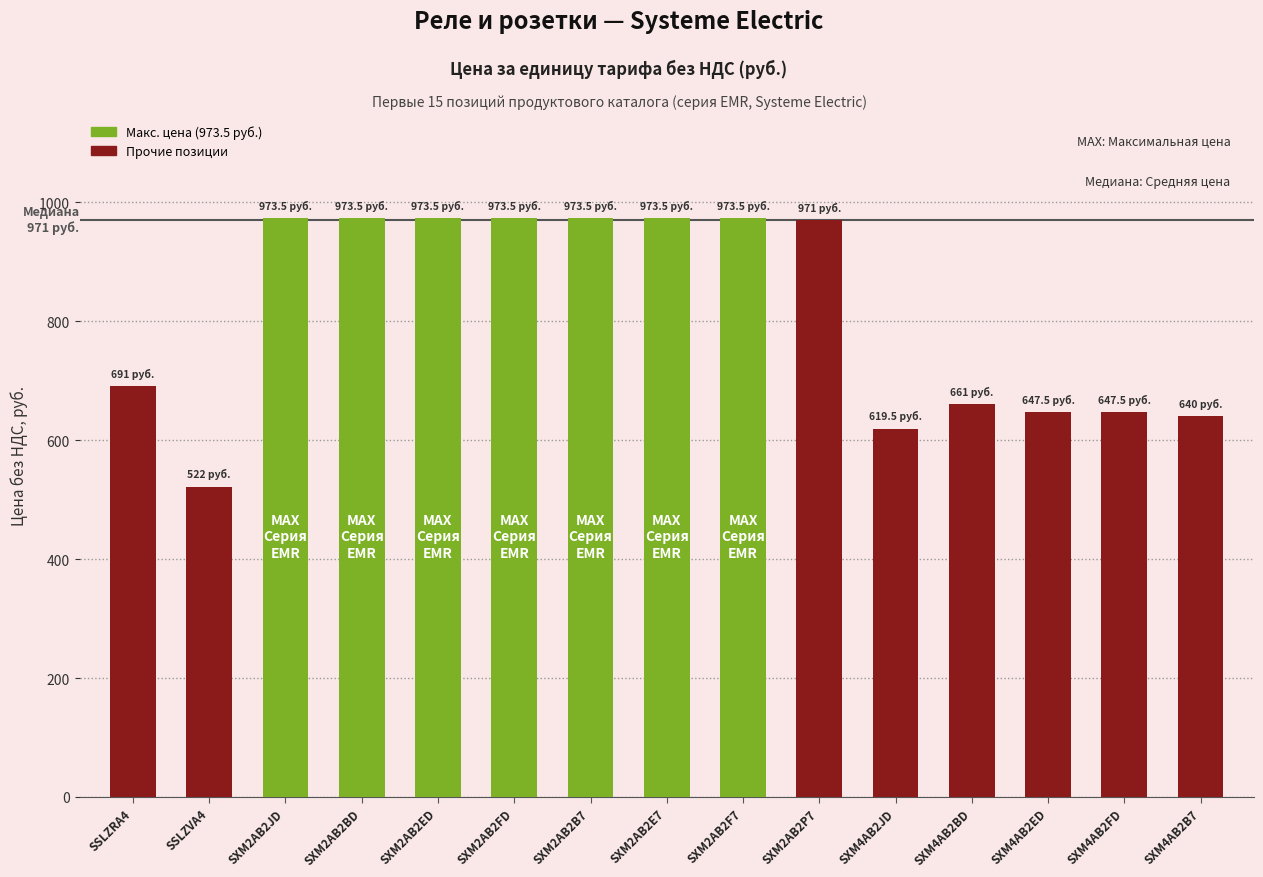

What is the difference between the maximum and minimum values?

451.5